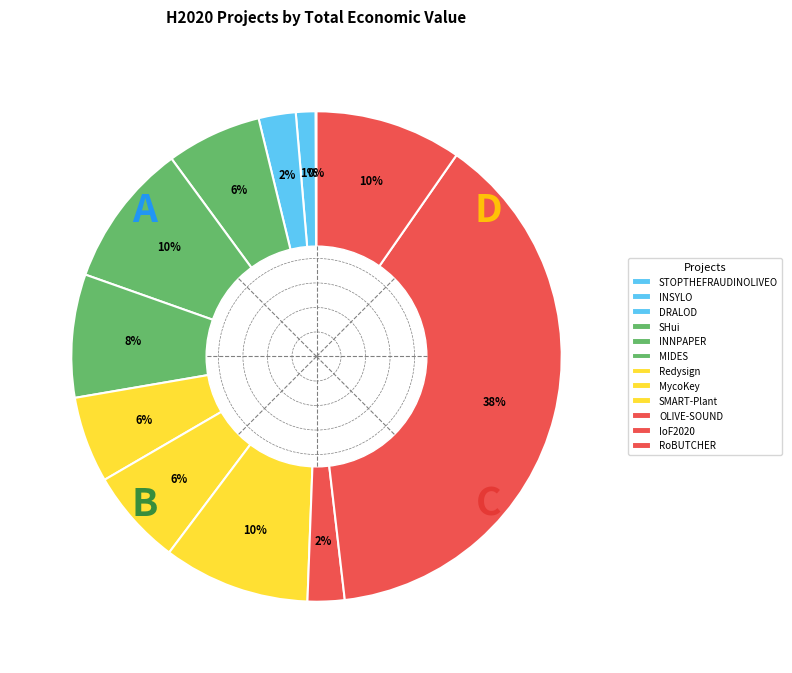

Is it true that OLIVE-SOUND is 15% of the pie?

False